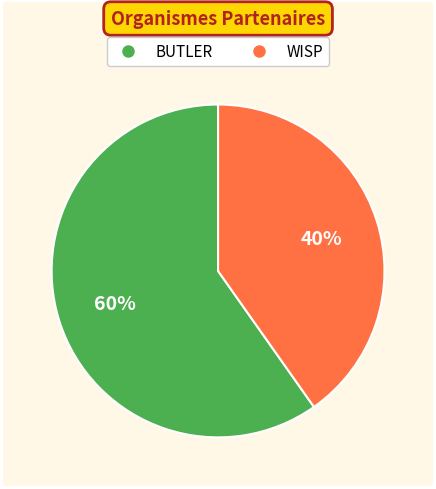

To the nearest percent, what portion does WISP represent?

40%